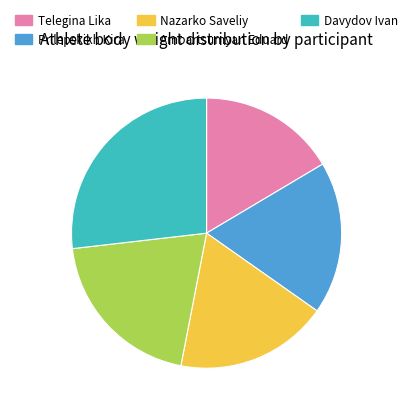

What is the smallest slice in the pie chart?

Telegina Lika